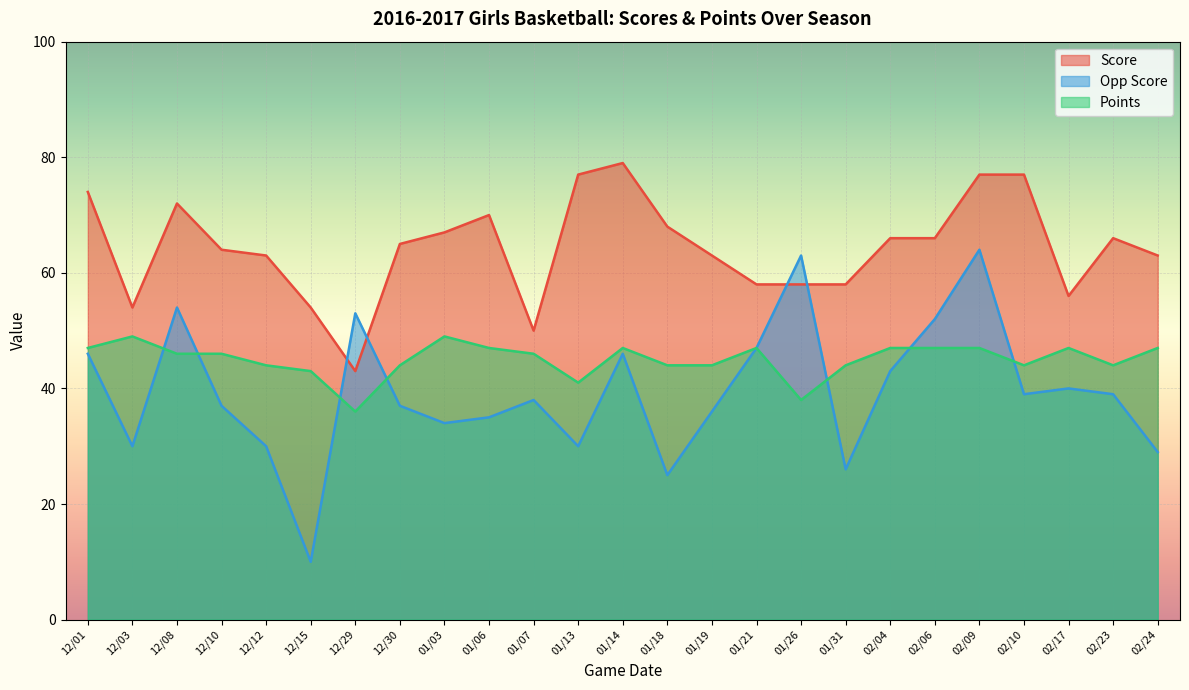

The value of Points at 01/06 is 27. True or false?

False